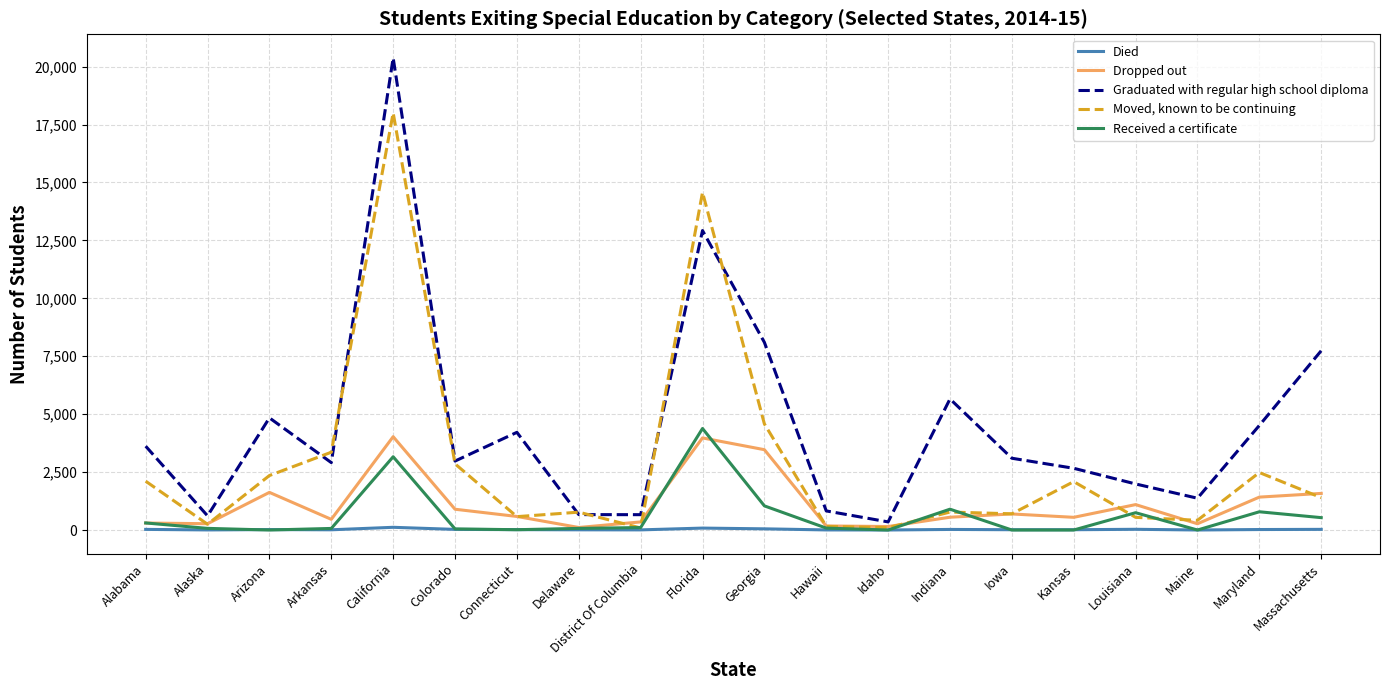

Is the value of Received a certificate at Alabama greater than the value of Graduated with regular high school diploma at California?

No